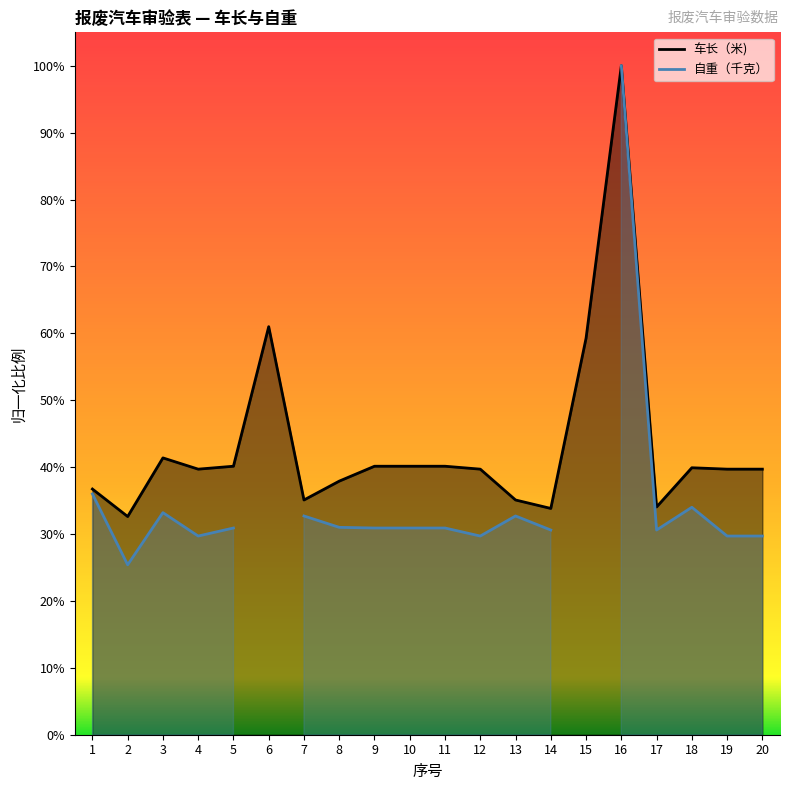

Where is the data nearest to the value 0?

2